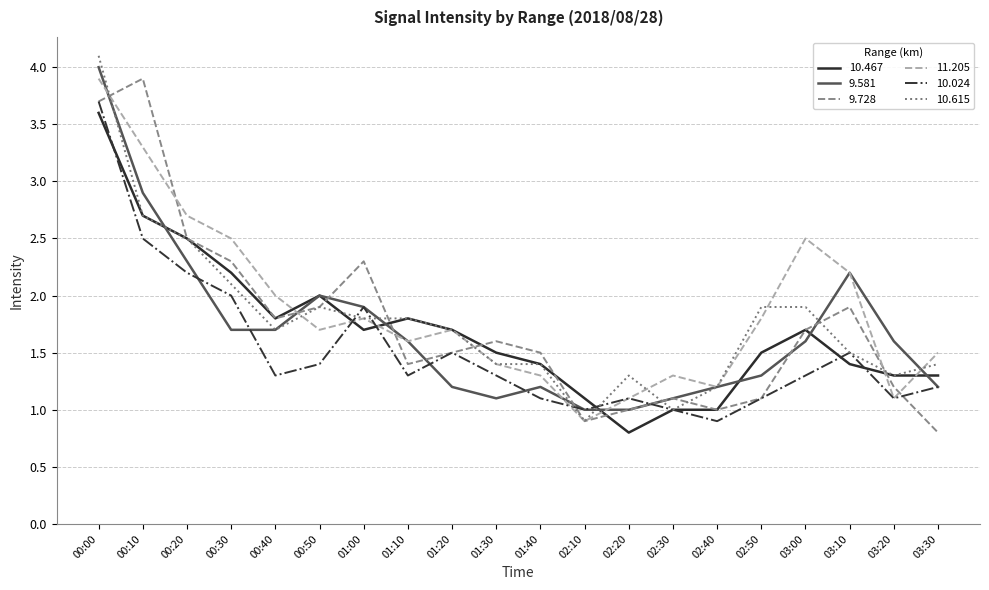

Does the chart have visible grid lines?

Yes